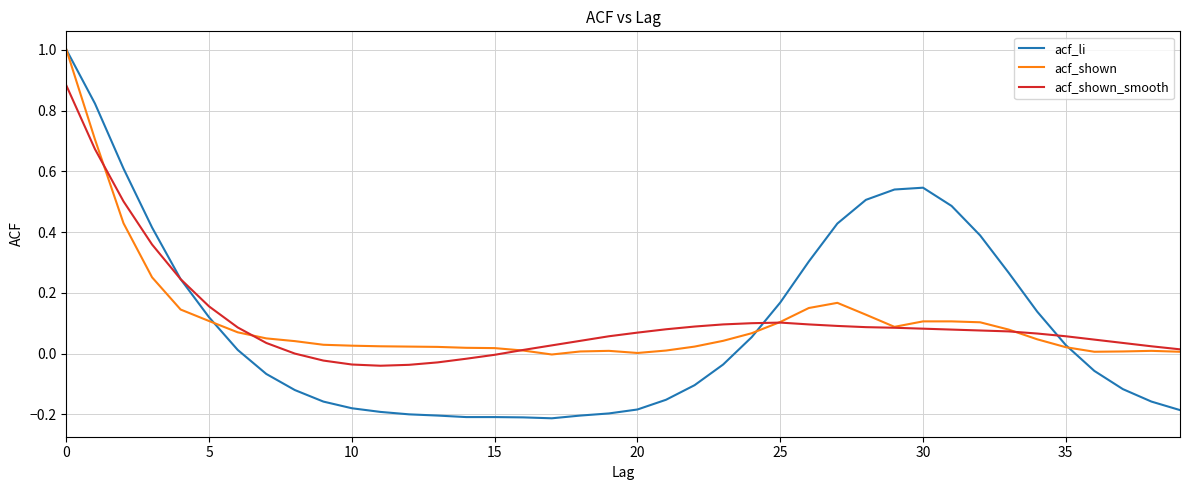

What is the greatest value displayed?

1.0